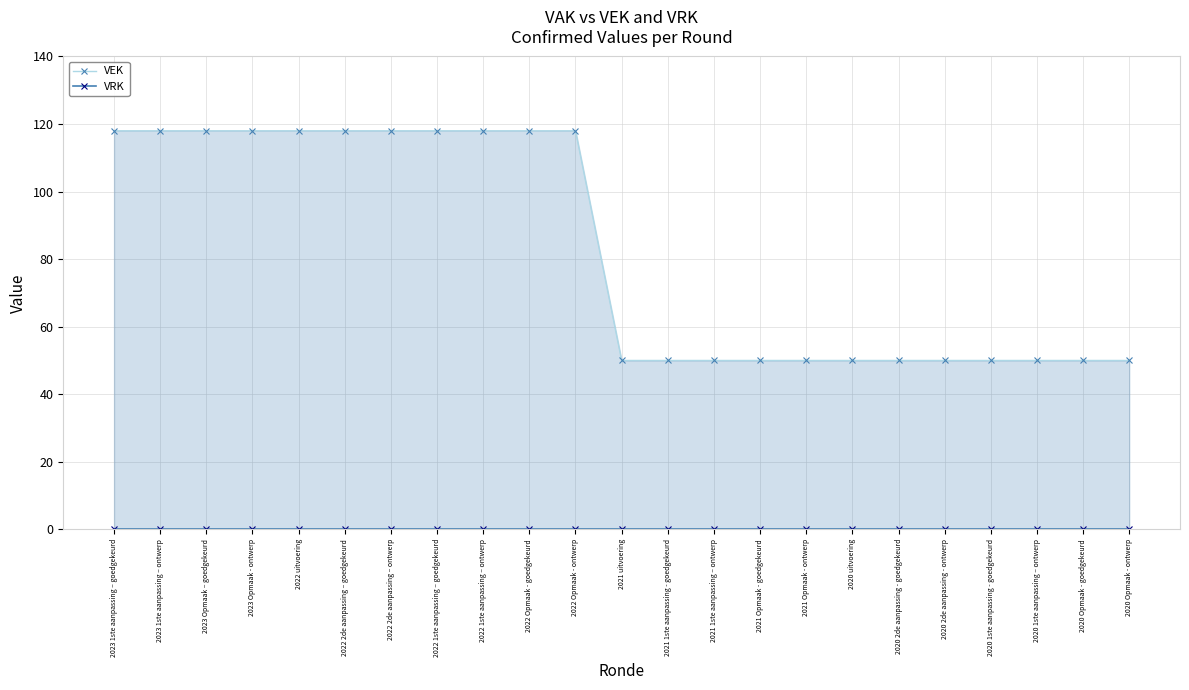

Is the value of VRK at 2020 2de aanpassing - goedgekeurd greater than the value of VEK at 2021 Opmaak - ontwerp?

No